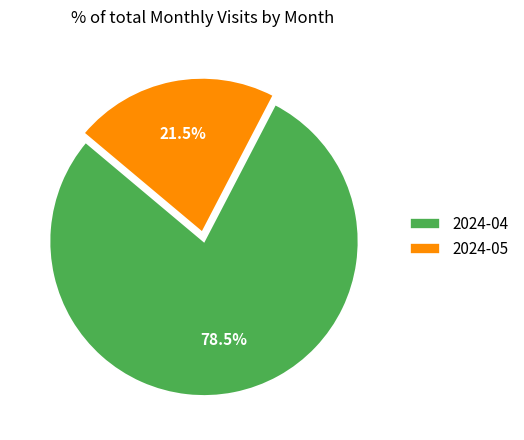

To the nearest percent, what is the average slice percentage?

50%